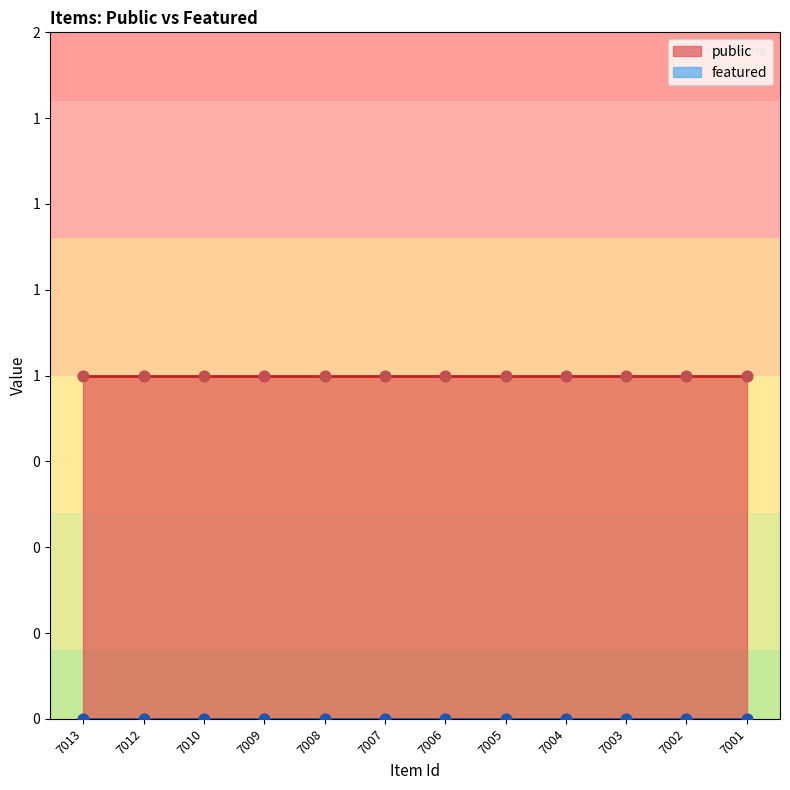

Which series contains the highest Y value?

public